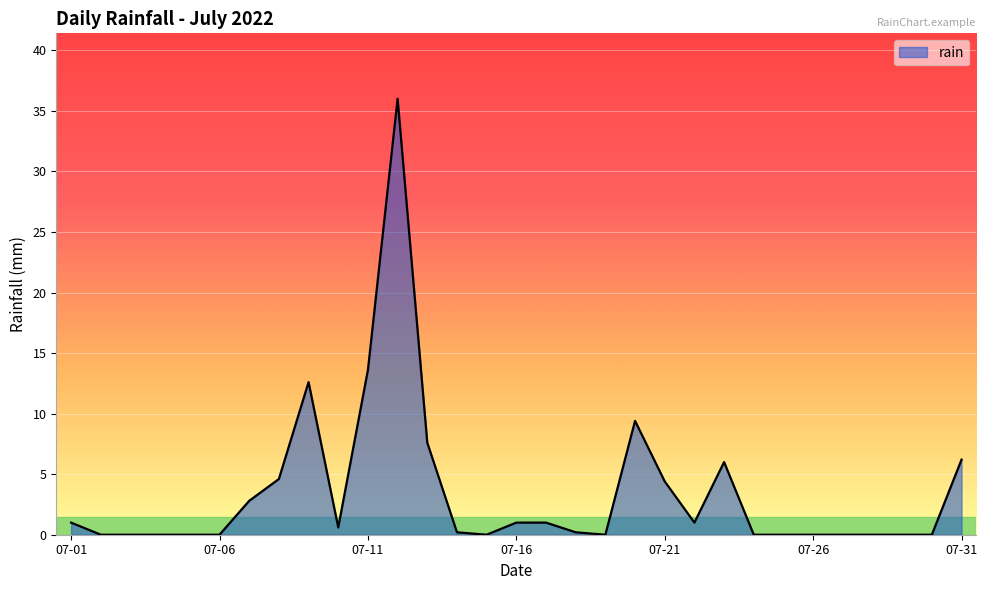

What is the greatest value displayed?

36.0